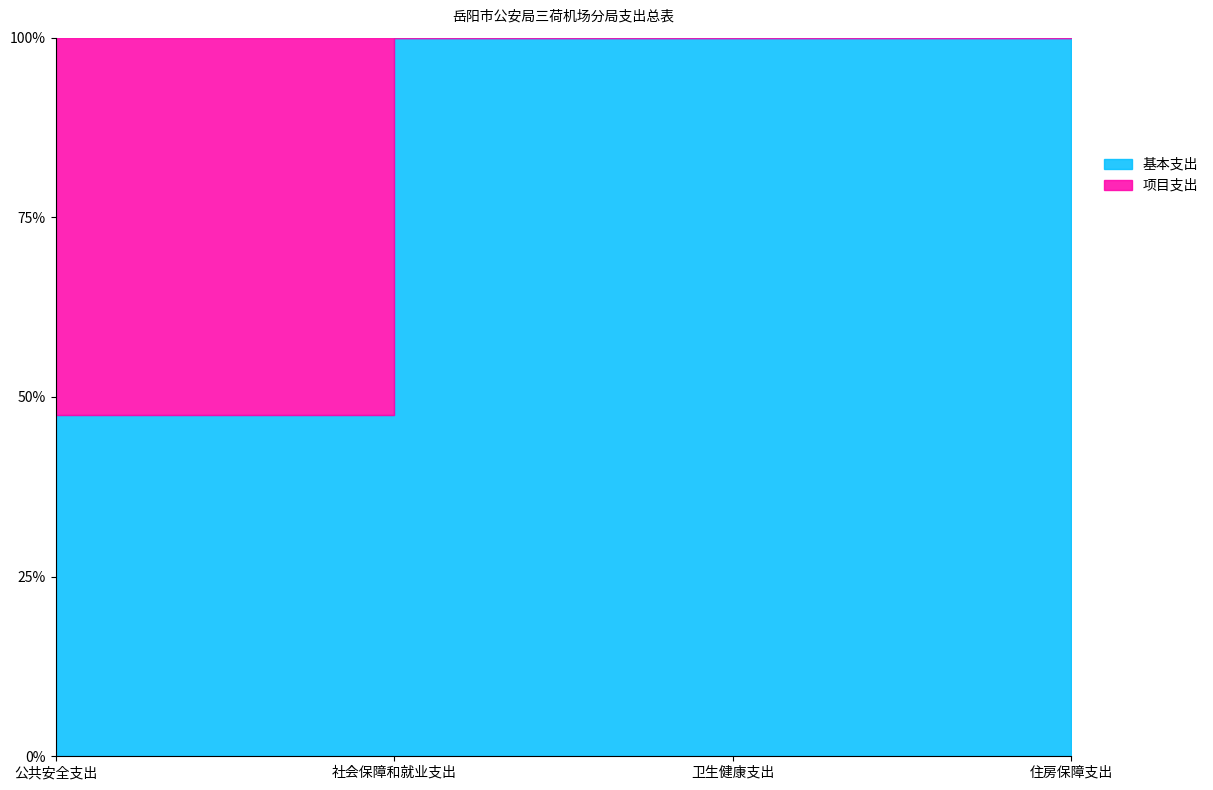

What is the sum of the 基本支出 values at 公共安全支出 and 社会保障和就业支出?

200.1